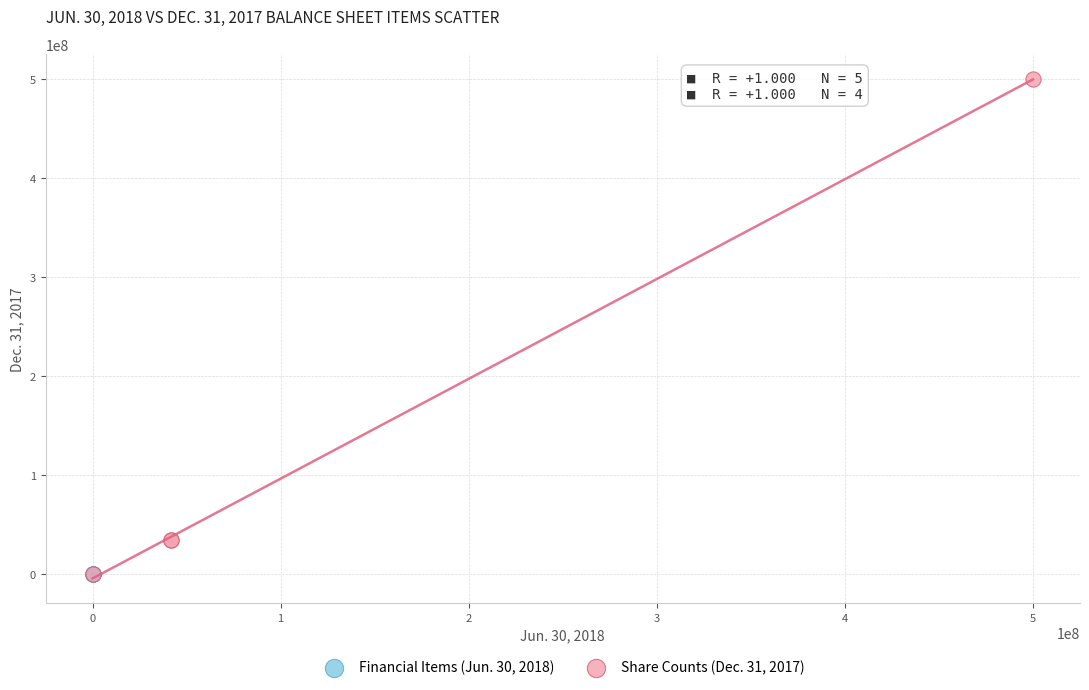

Which series contains the highest Y value?

Share Counts (Dec. 31, 2017)